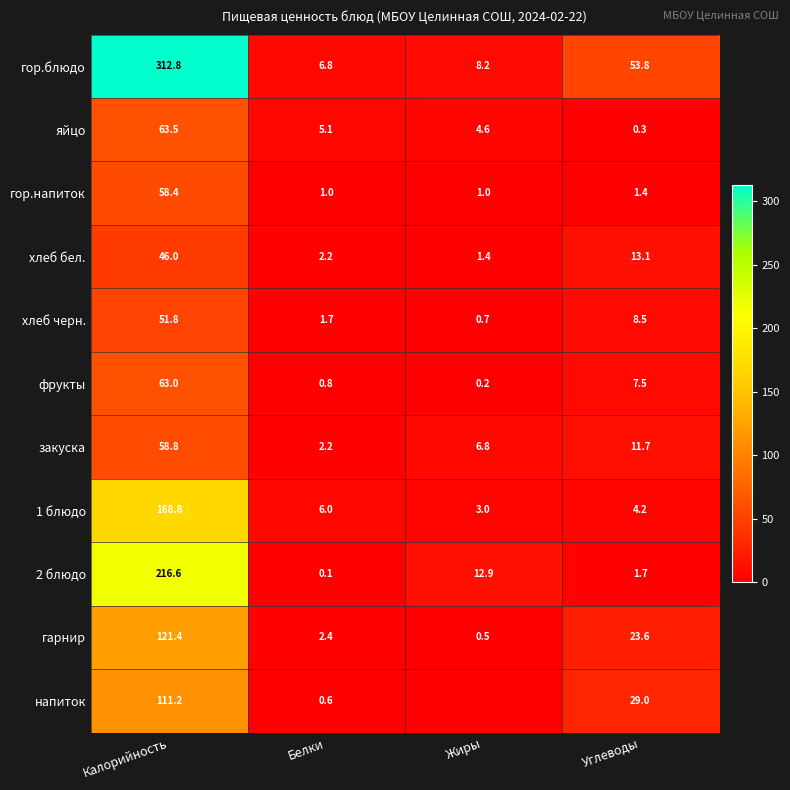

How many data points in яйцо are less than 5?

2